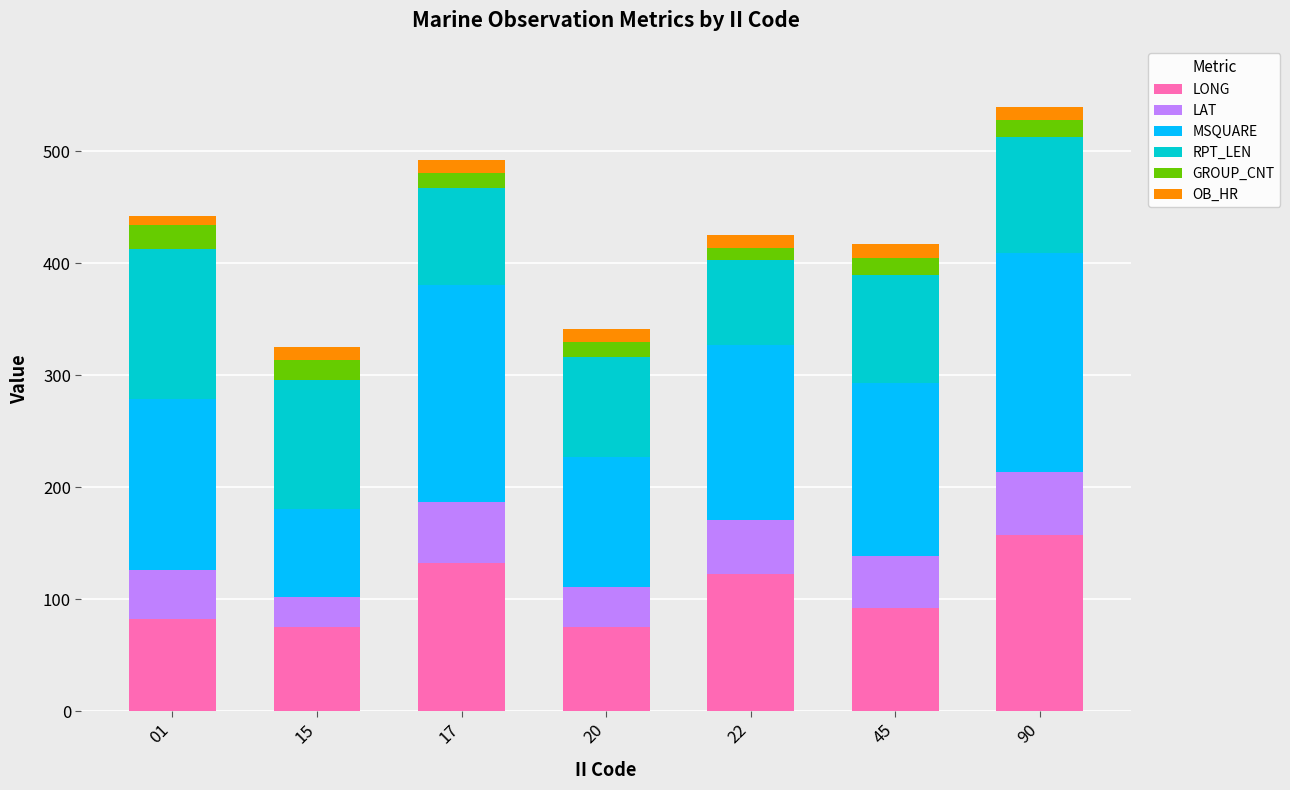

What is the sum of the LONG values at 45 and 15?

167.3